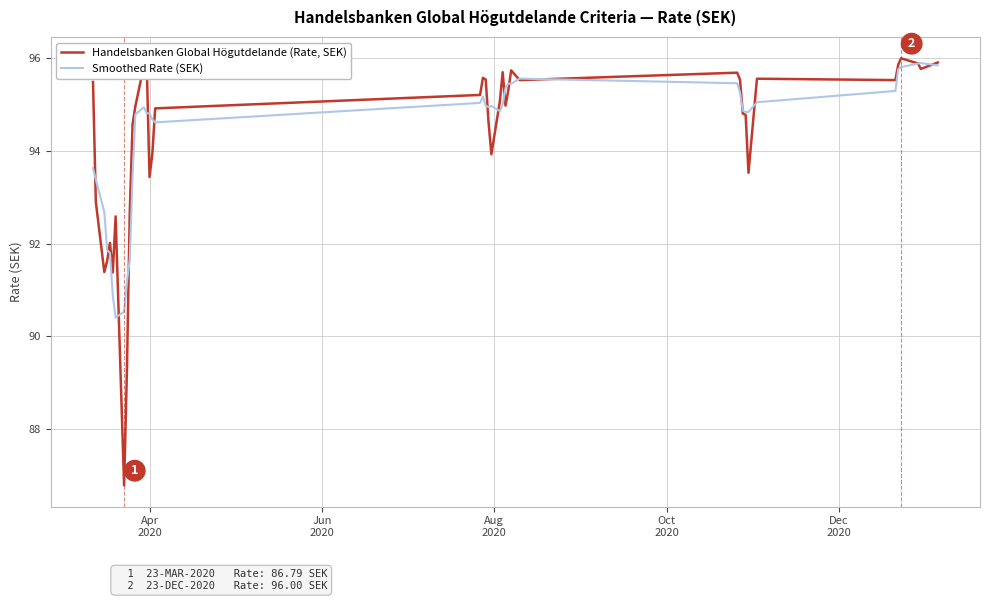

Which series has the largest range (max minus min)?

Handelsbanken Global Högutdelande (Rate, SEK)